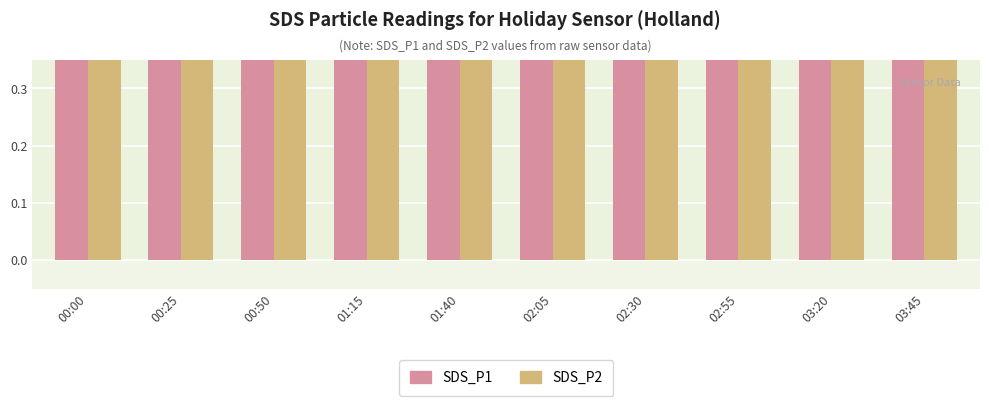

Reading left to right, extract all data points from this chart.

SDS_P1: 0.6	0.6	0.6	0.6	0.6	0.6	0.6	0.6	0.6	0.6
SDS_P2: 0.5	0.6	0.5	0.5	0.5	0.5	0.5	0.5	0.5	0.5